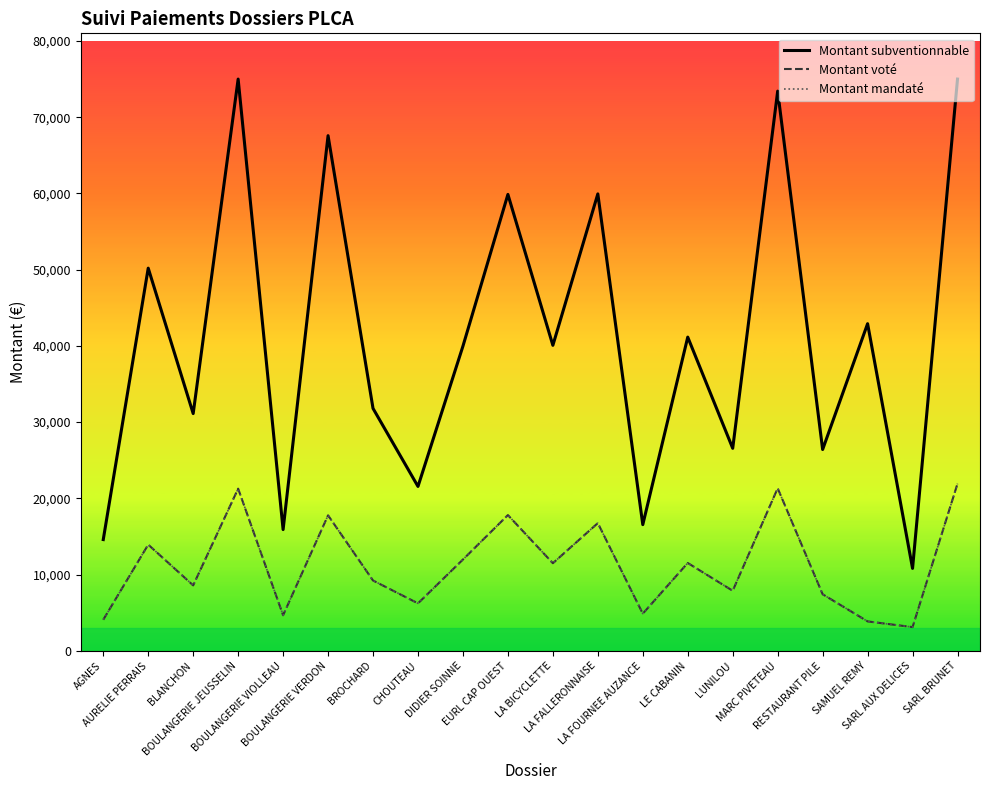

Is this an area chart (filled region under the line)?

No